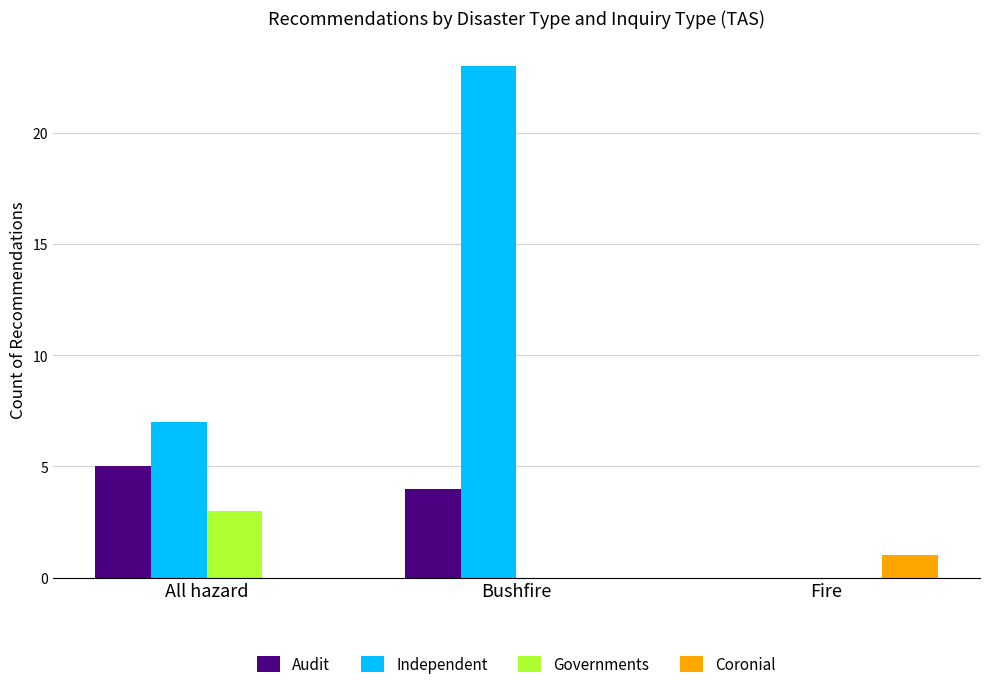

The Governments series shows 0 at Fire. True or false?

True